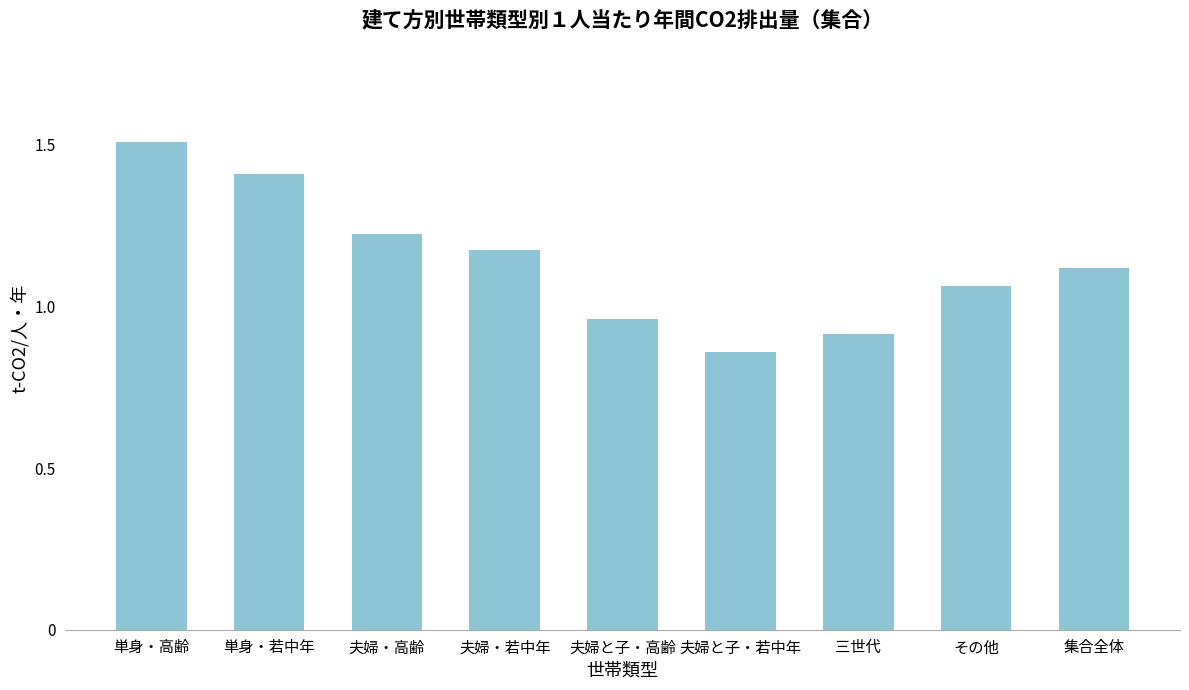

Between 集合全体 and 夫婦と子・高齢, which is larger?

集合全体